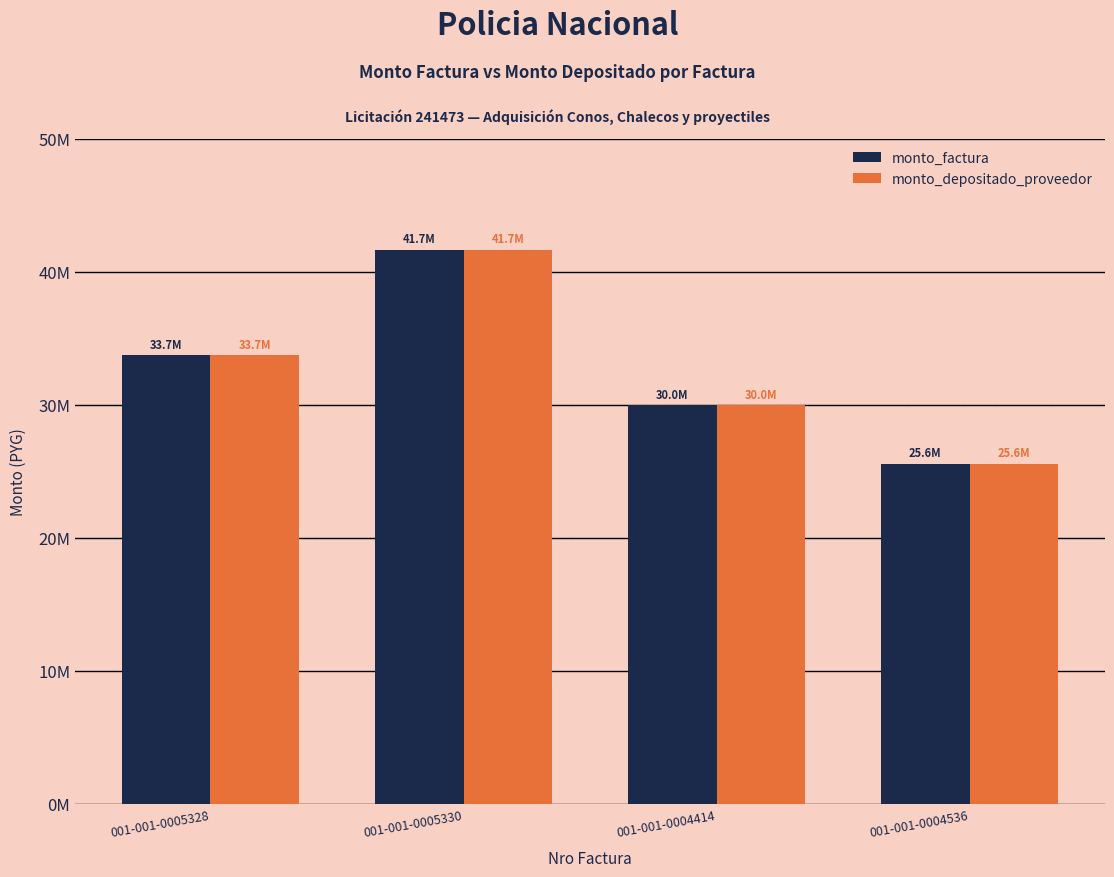

The monto_depositado_proveedor series shows 24668819 at 001-001-0005330. True or false?

False